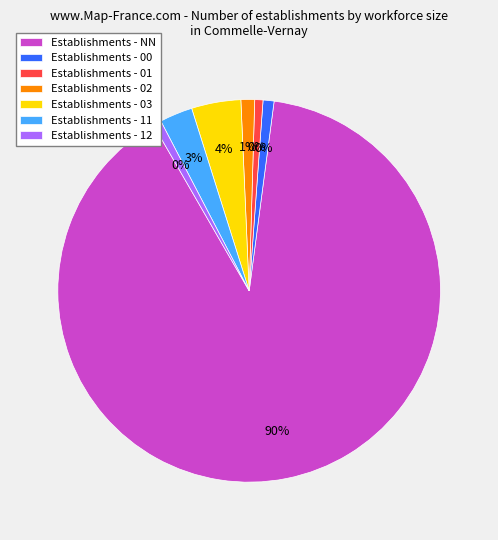

Is there any slice that represents more than half of the pie?

Yes